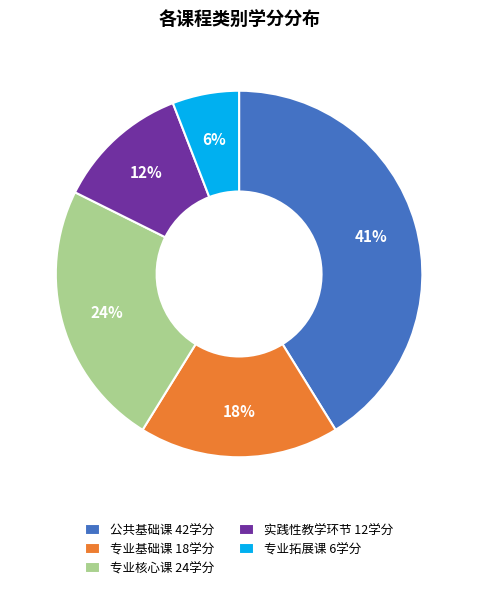

Which slice is the largest?

公共基础课